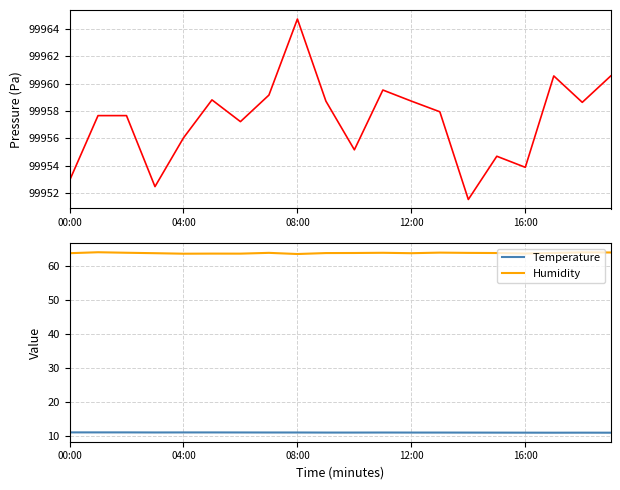

Is it true that Temperature equals 14.4 at 08:00?

False